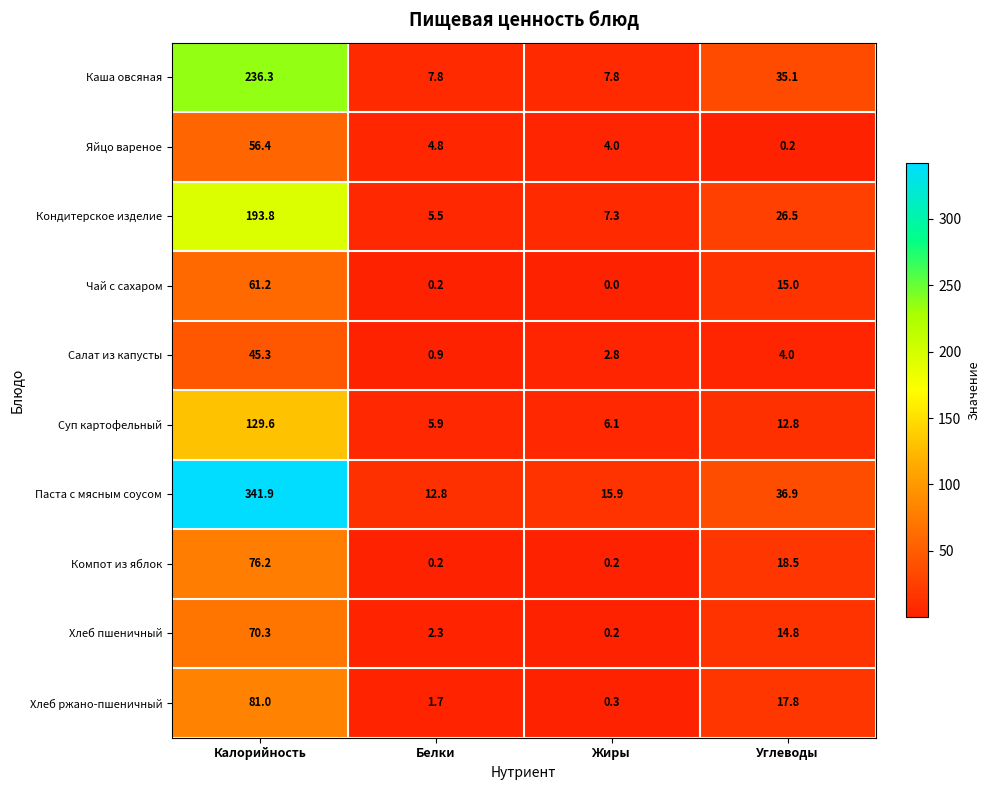

At how many categories does at least one series exceed 125?

1